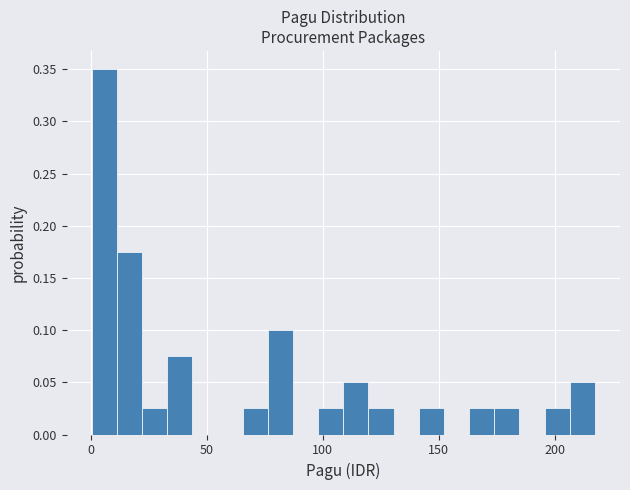

Read against the x-axis, roughly where is the centre of the tallest bar?

5